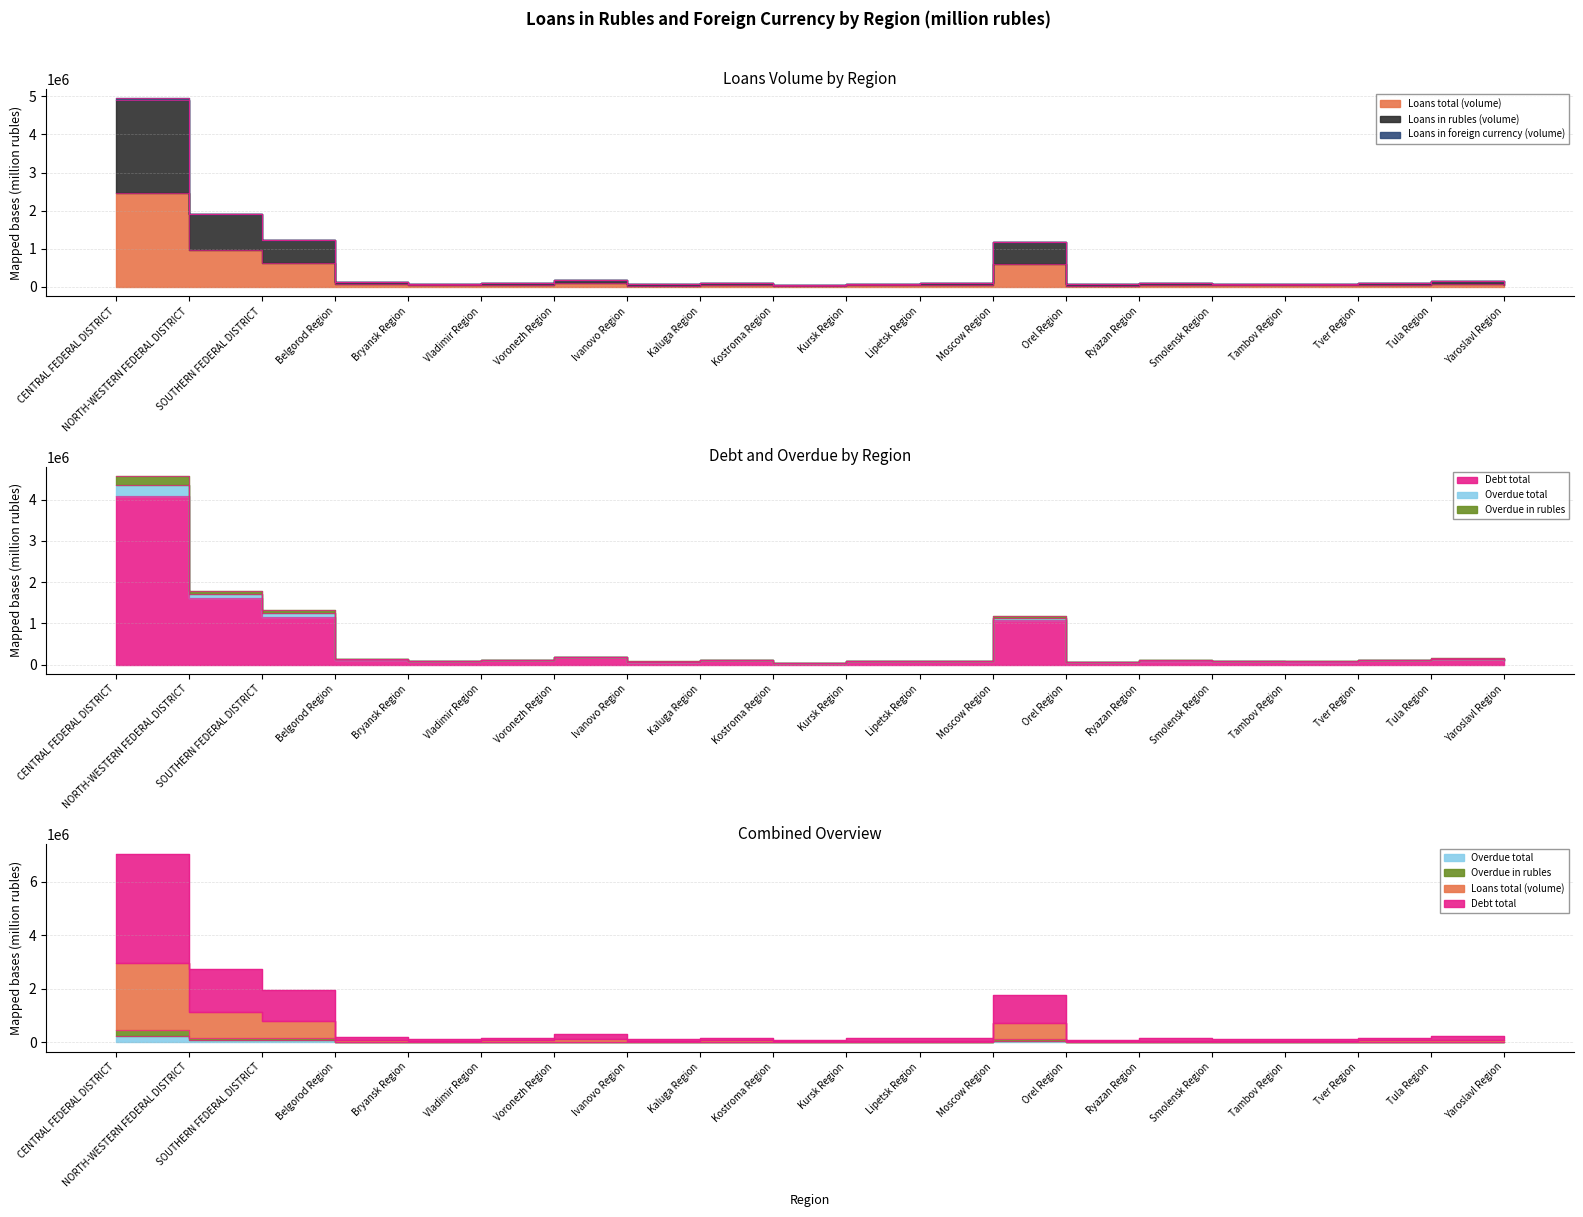

Rank the series at Voronezh Region from lowest to highest value.

Overdue total, Overdue in rubles, Loans total (volume), Debt total, Loans in rubles (volume)